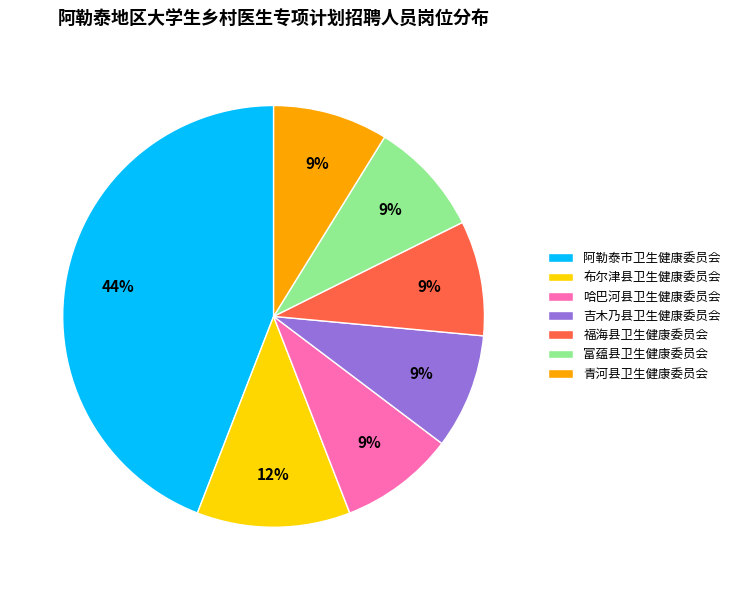

Is 富蕴县卫生健康委员会 the majority of the pie?

No